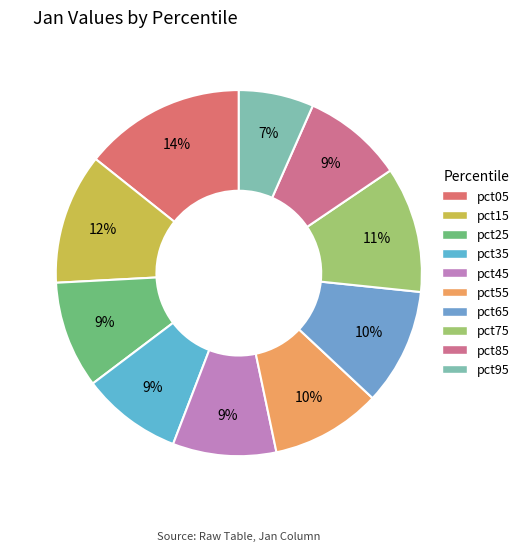

Count the number of slices in the pie.

10